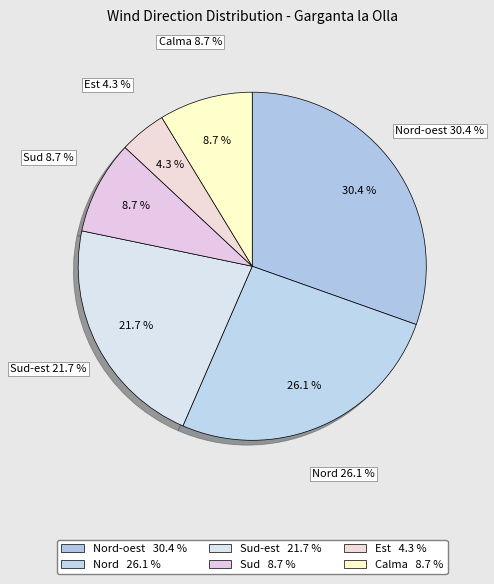

What percentage is the Sud-est slice, to the nearest percent?

22%